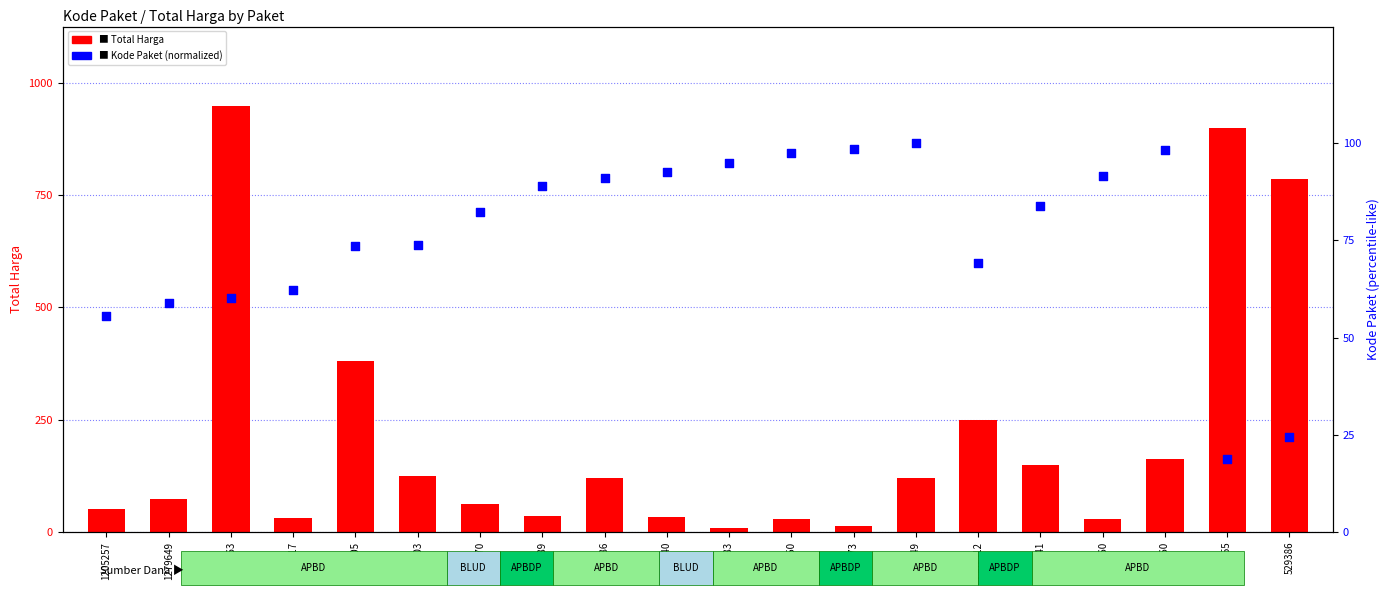

At how many categories does at least one series exceed 338159247?

2